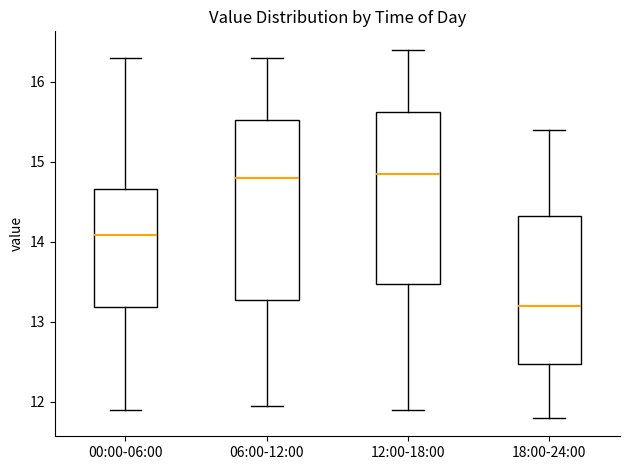

Where does the upper whisker of the box for 00:00-06:00 end on the y-axis? The values are not printed on the chart, so give them approximately, as read against the axis.

16.3